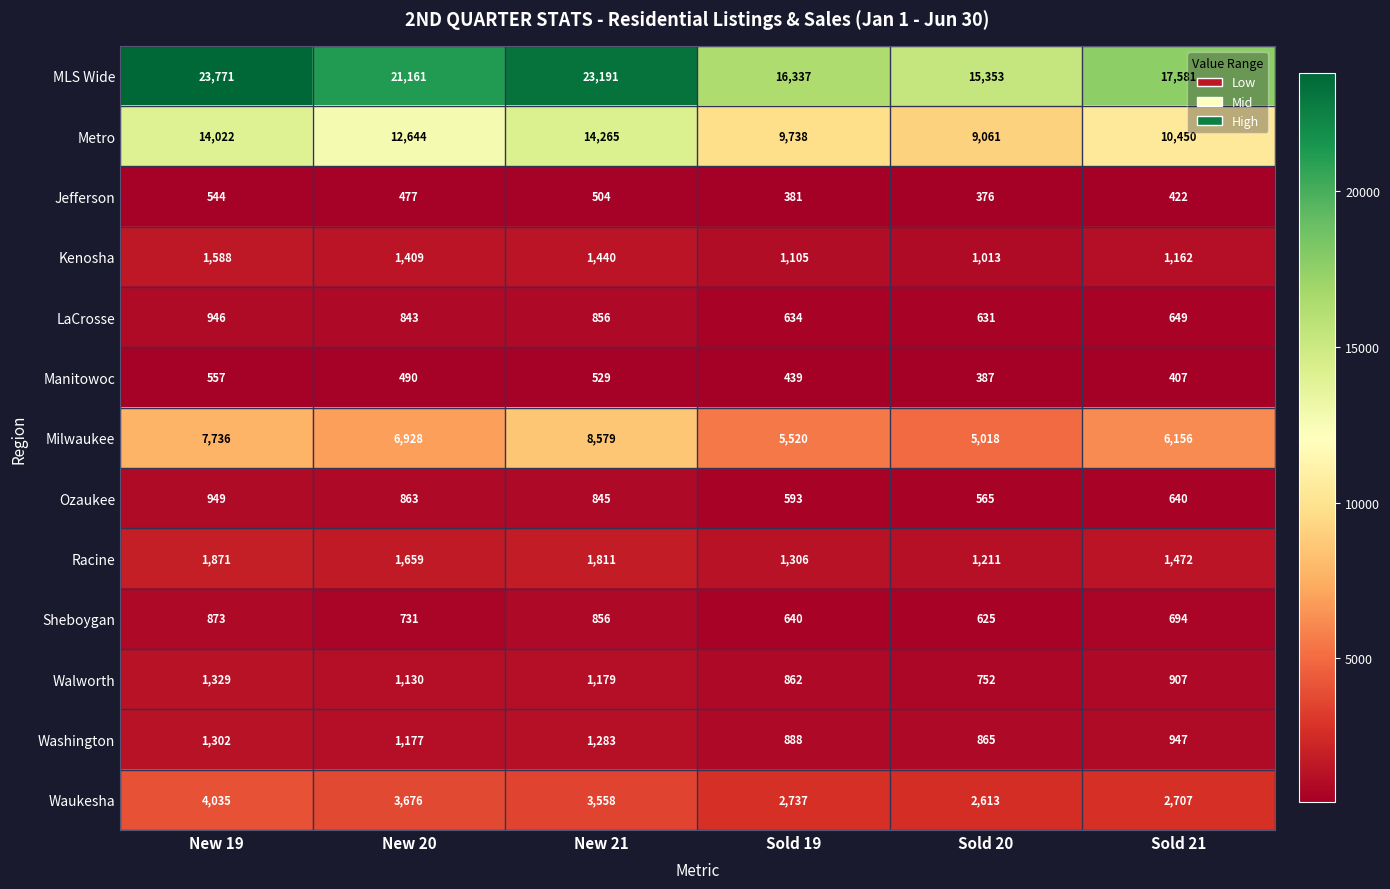

Where is Metro nearest to the value 11663?

New 20